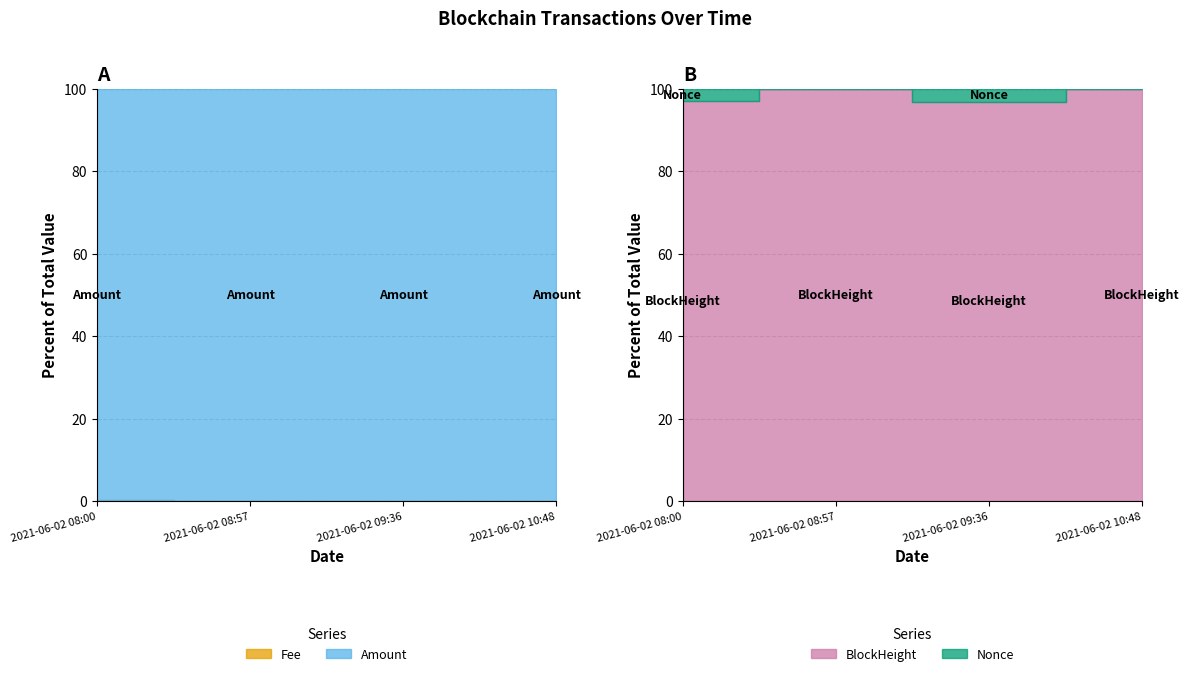

True or false: BlockHeight and Nonce cross at least once.

False